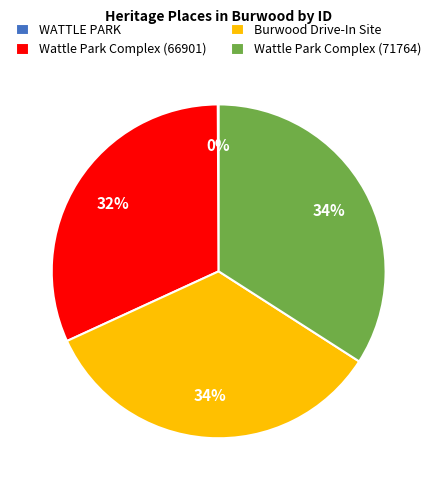

Approximately how many times larger is the value at Wattle Park Complex (66901) compared to Wattle Park Complex (71764)?

0.9